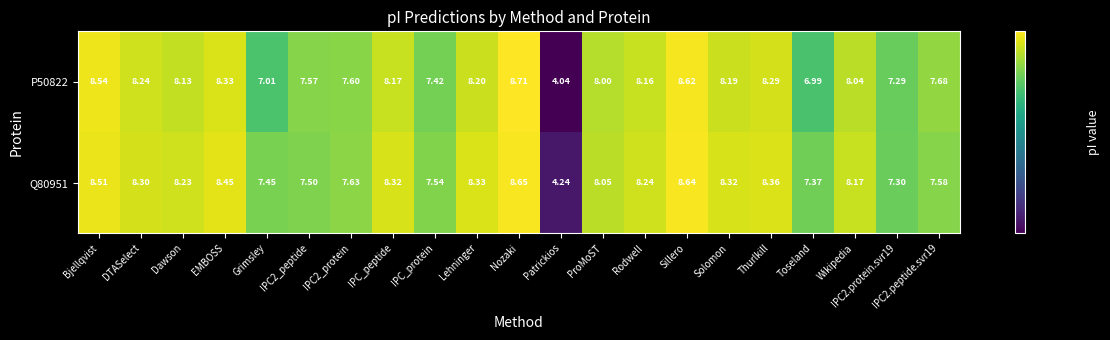

At which category is the sum across all series the highest?

Nozaki